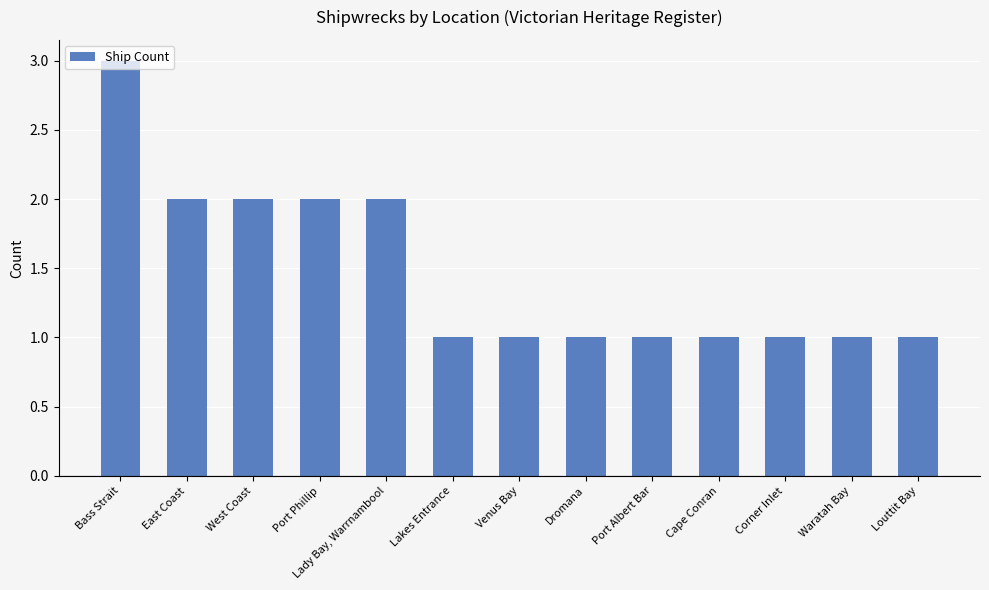

What is the sum of all values?

19